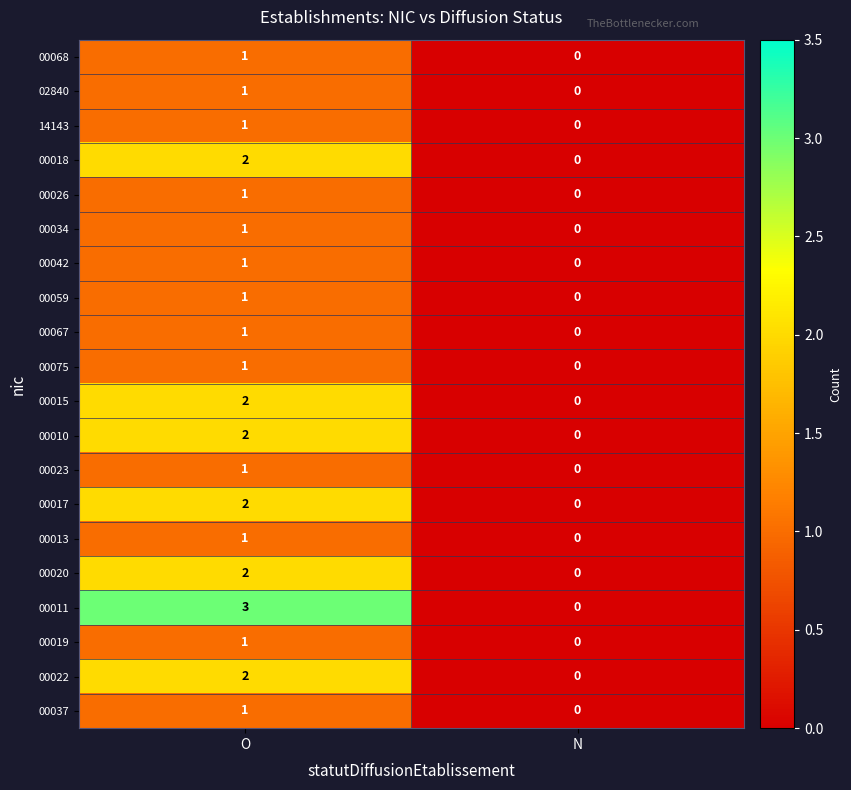

Which series has the largest range (max minus min)?

00011